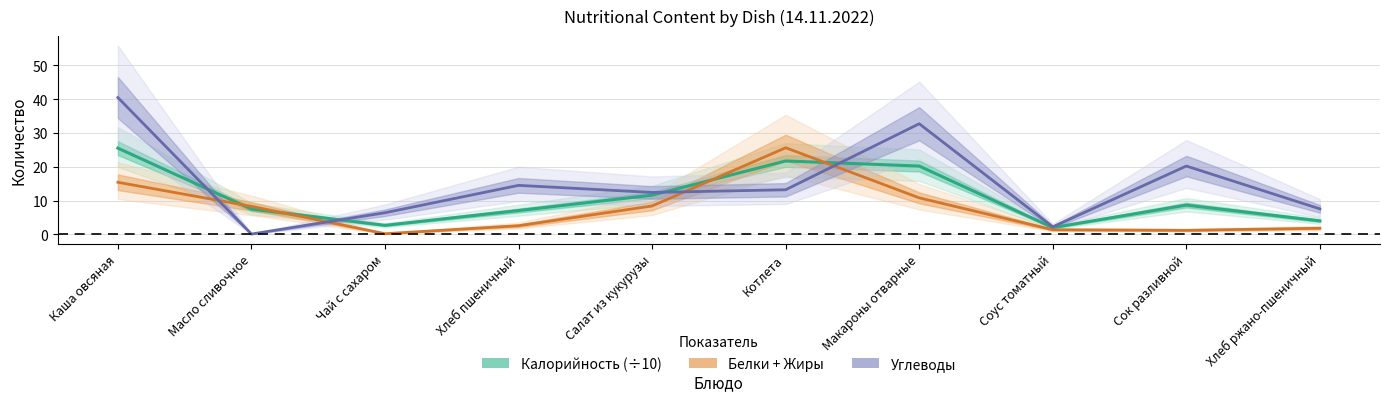

What is the minimum value shown in the chart?

0.1